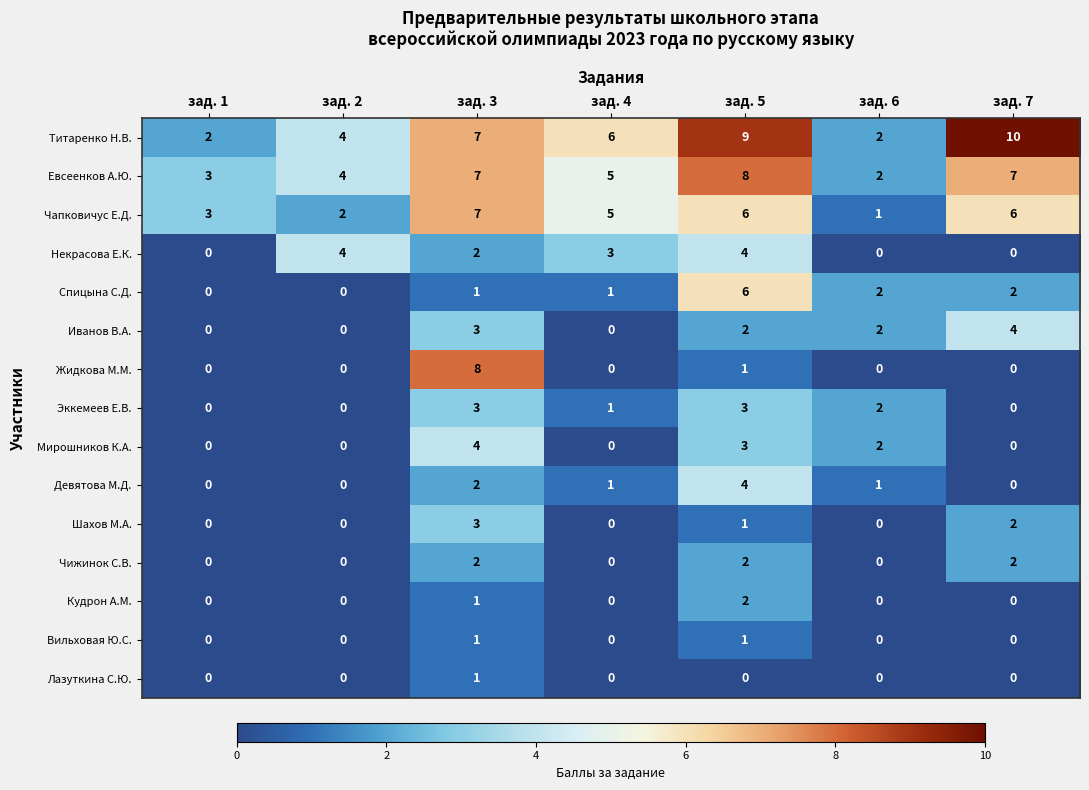

True or false: Лазуткина С.Ю. has a value of 0 at зад. 5.

True